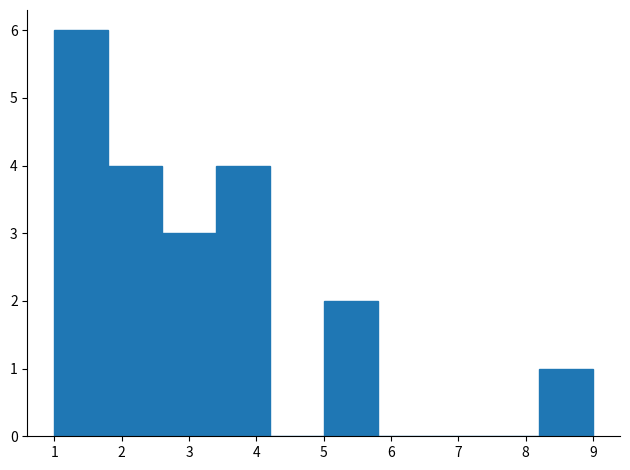

Which range on the x-axis has the tallest bar?

1.0 to 1.8